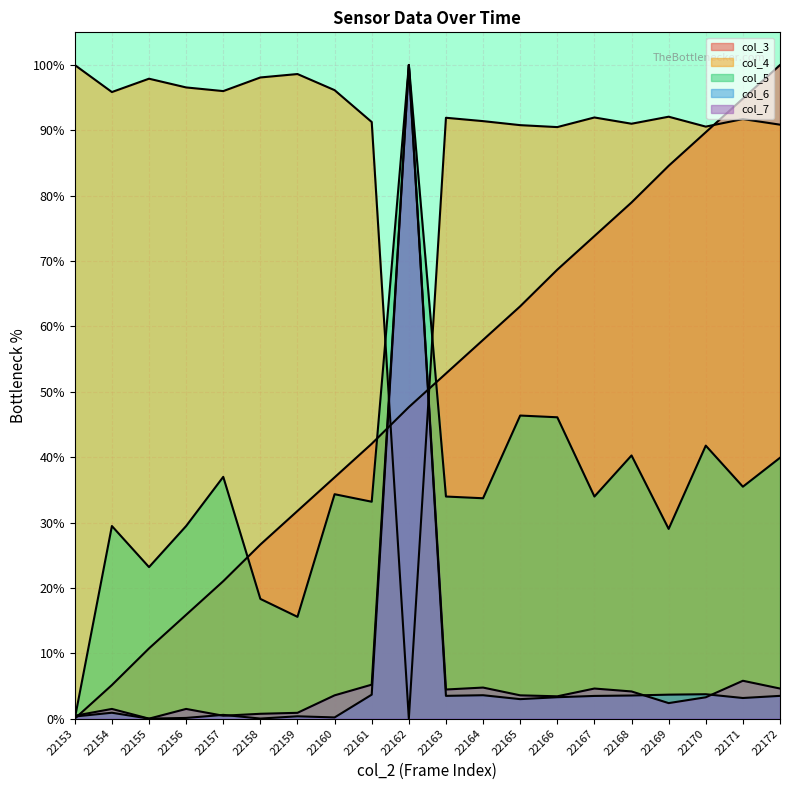

The value of col_3 at 22156 is 15.9. True or false?

True